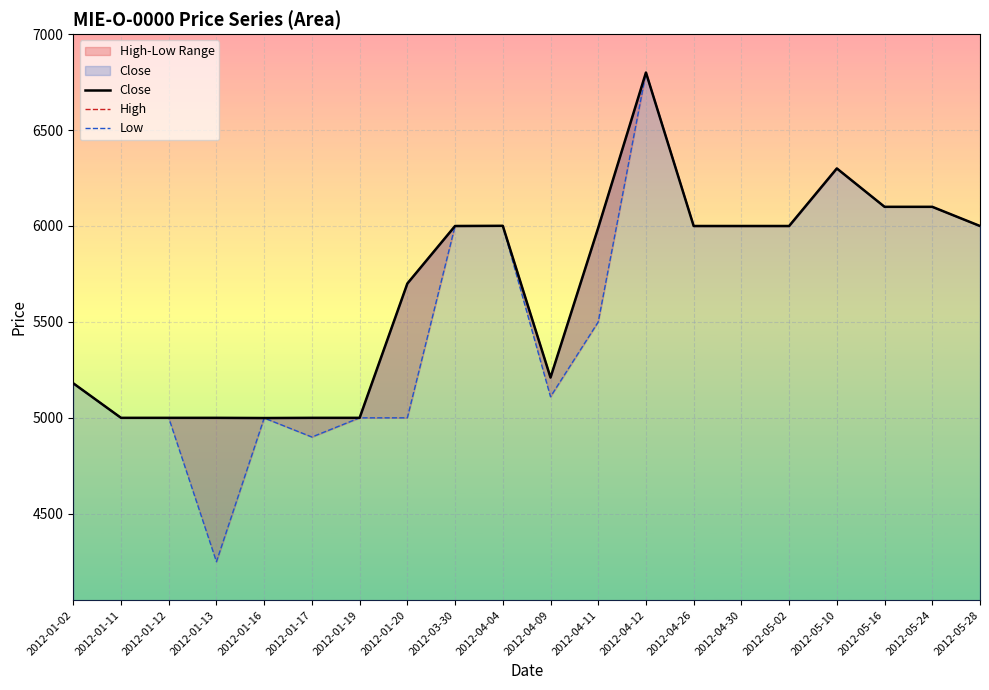

Is the value of High at 2012-04-12 greater than the value of Low at 2012-04-26?

Yes